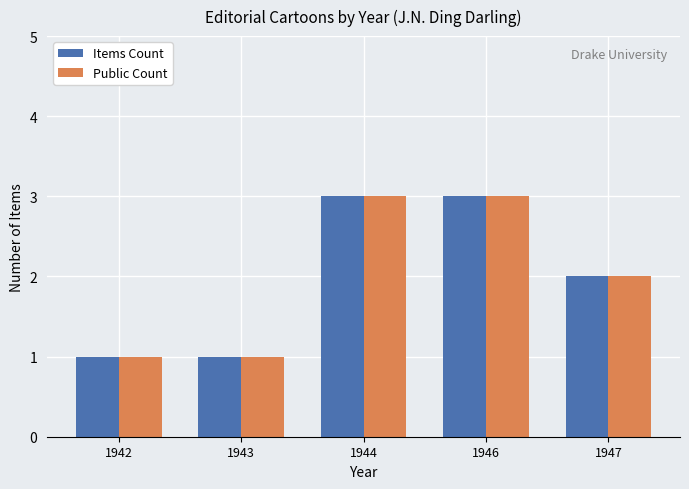

The value of Items Count at 1944 is 3. True or false?

True